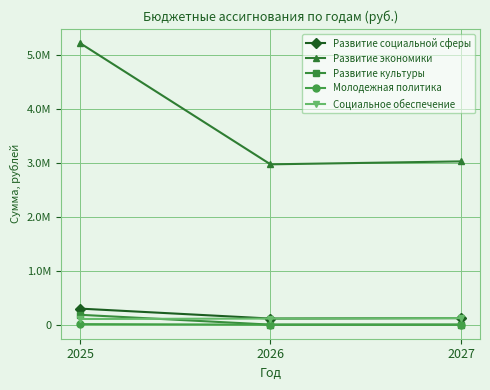

What are all the series names shown in the legend?

Развитие социальной сферы, Развитие экономики, Развитие культуры, Молодежная политика, Социальное обеспечение